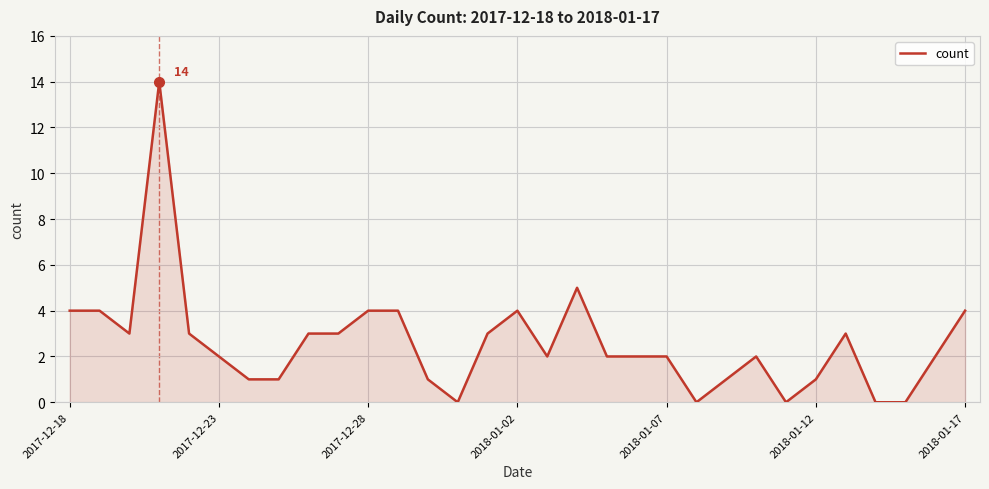

What is the difference between the maximum and minimum values?

14